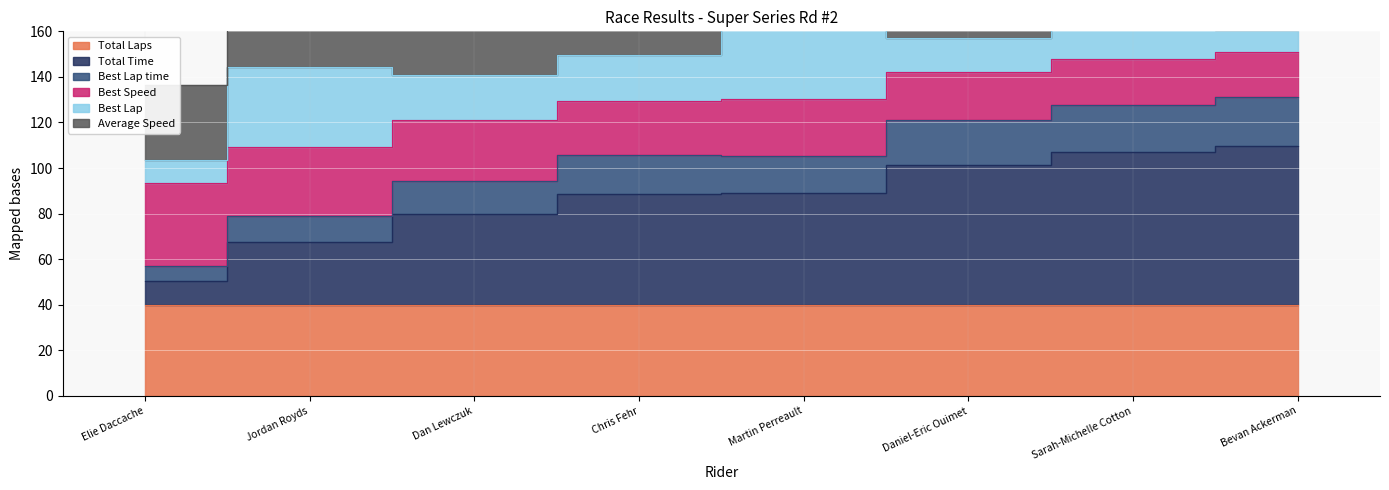

True or false: Best Speed and Best Lap time intersect in this chart.

False